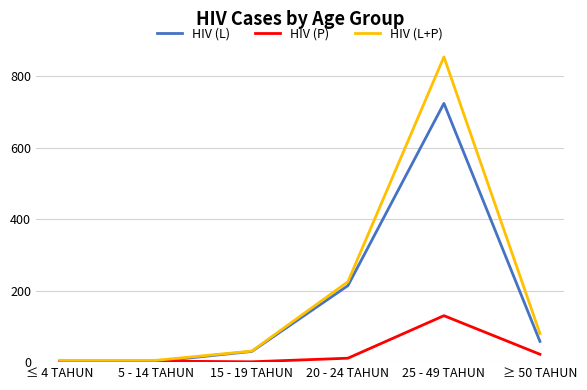

Where does the HIV (L+P) series first go above 80?

20 - 24 TAHUN